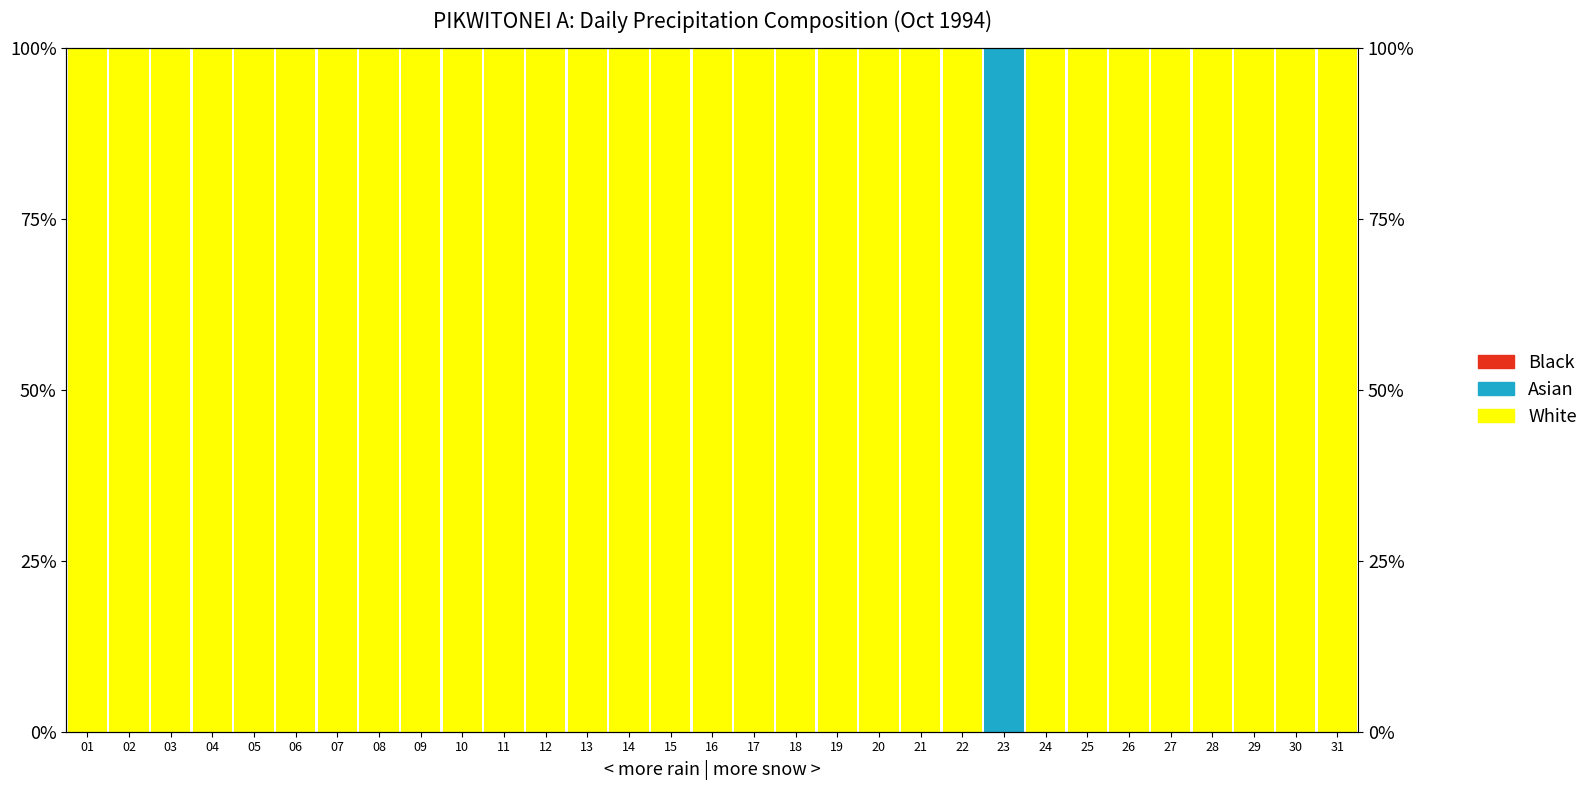

What are all the series names shown in the legend?

White, Asian, Black